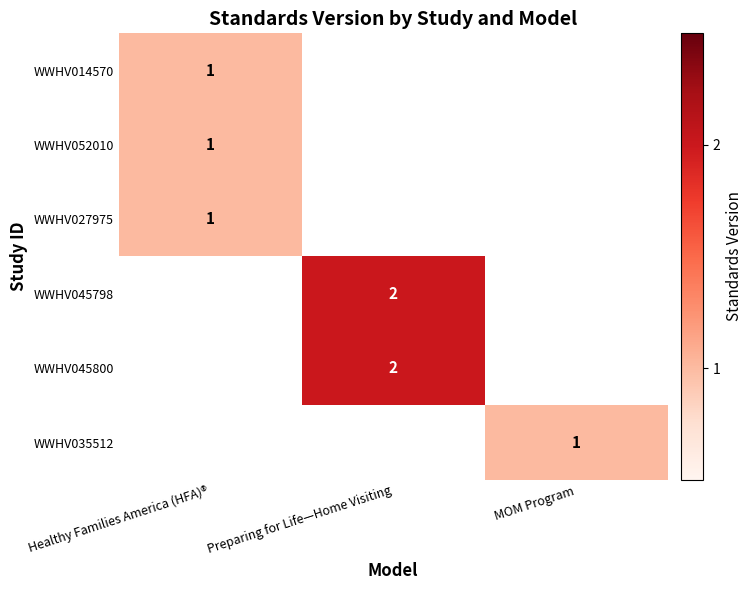

True or false: WWHV014570 has a value of 0 at Healthy Families America (HFA)®.

False